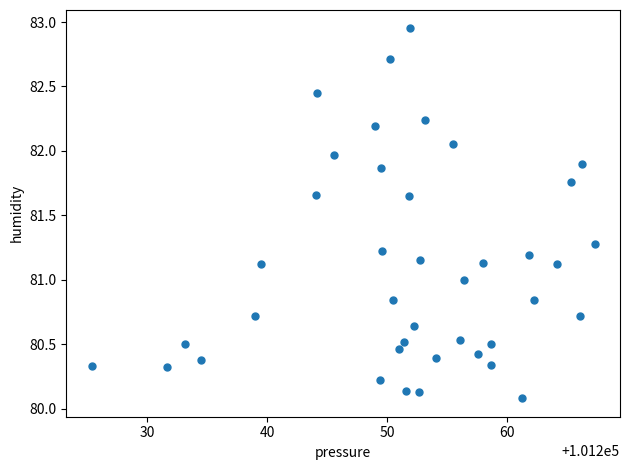

What is the range of Y values (max minus min)?

2.9